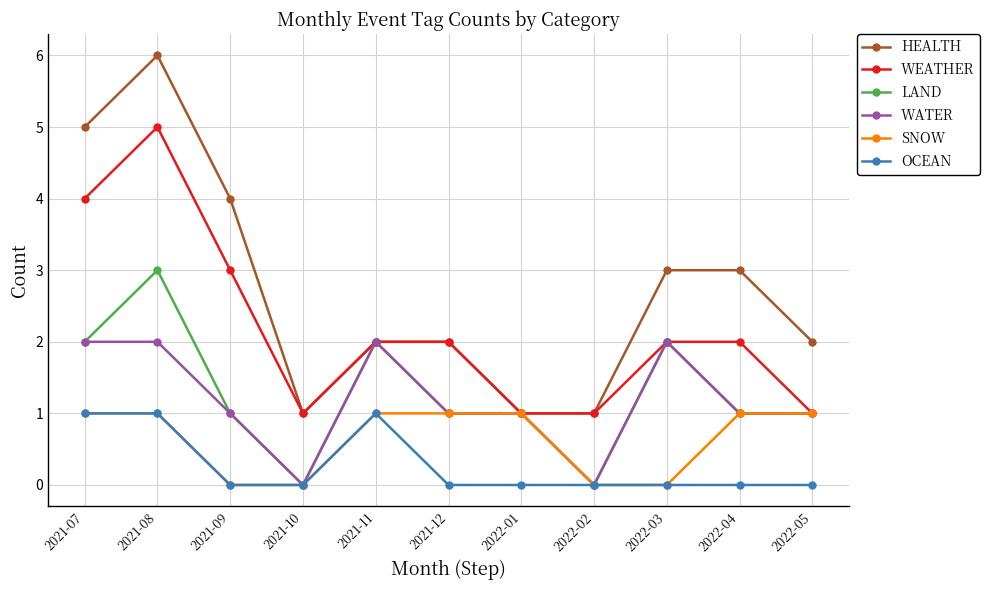

At which category is the sum across all series the highest?

2021-08